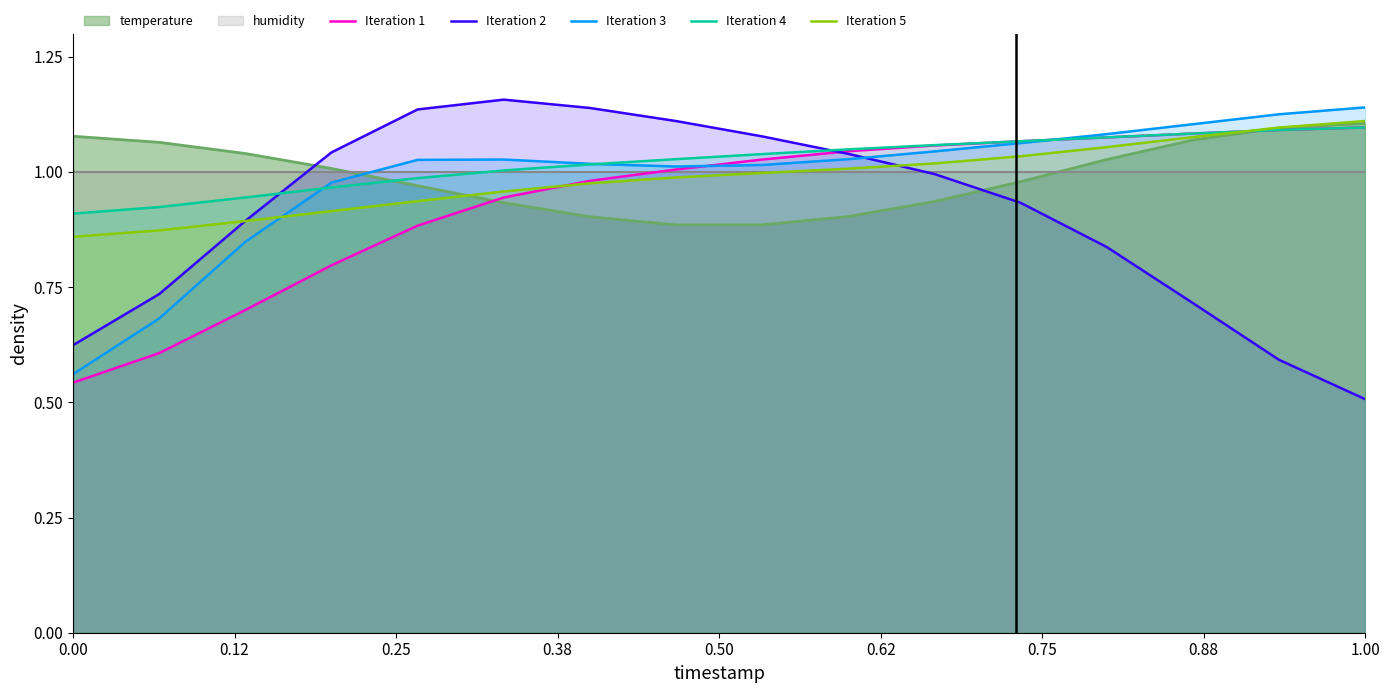

The Iteration 4 series shows 1.4 at 0.75. True or false?

False